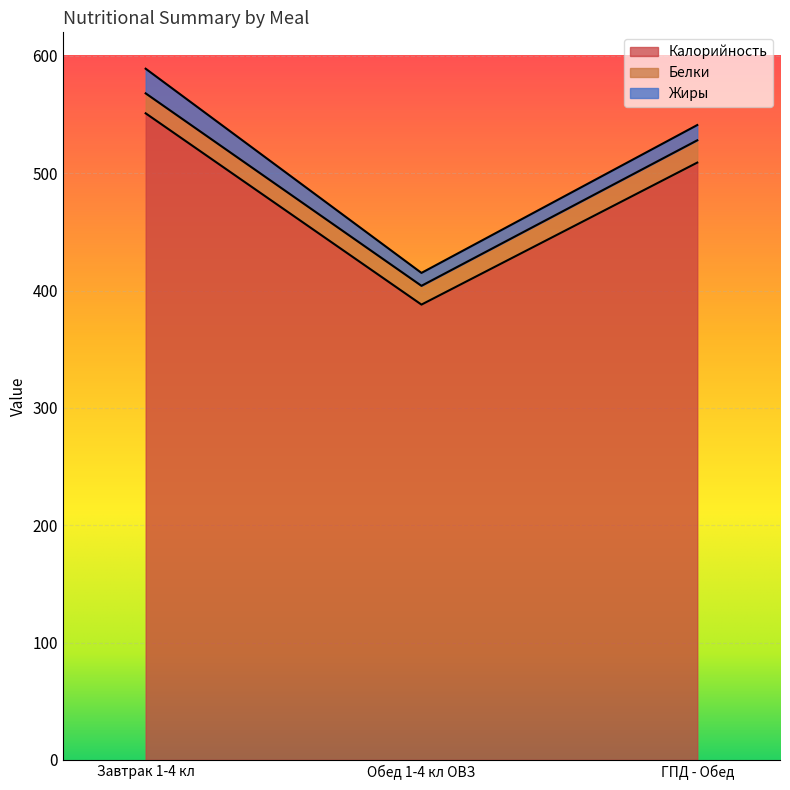

What is the label of the 1st point from the left?

Завтрак 1-4 кл